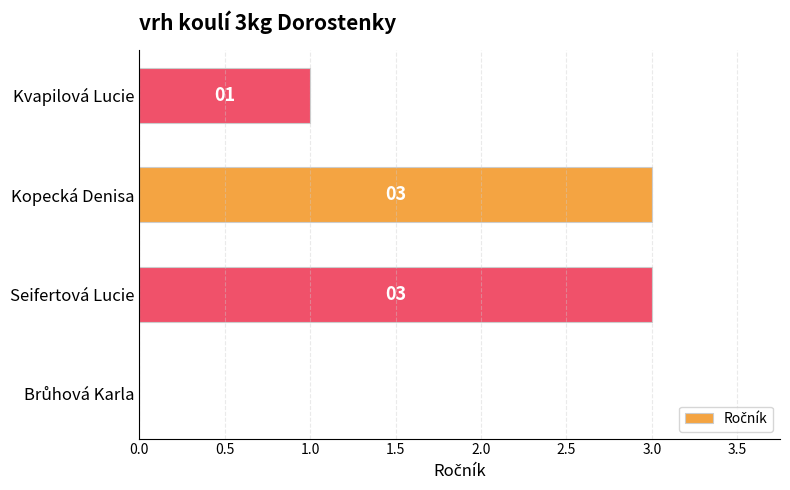

Read the value at Seifertová Lucie.

3